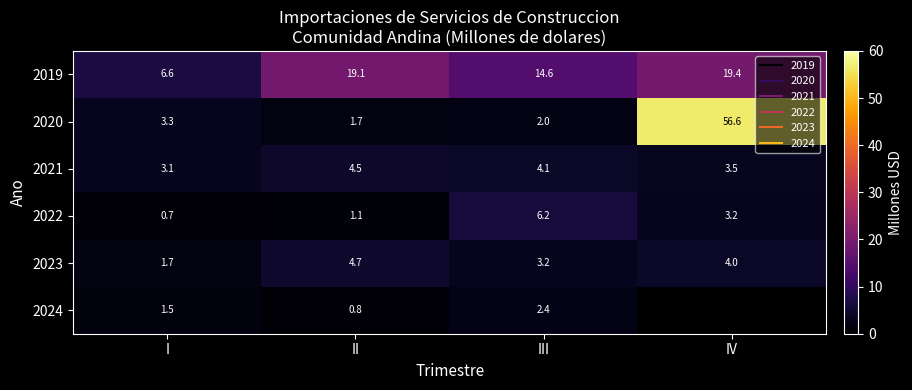

At which label does 2023 first exceed 4?

II